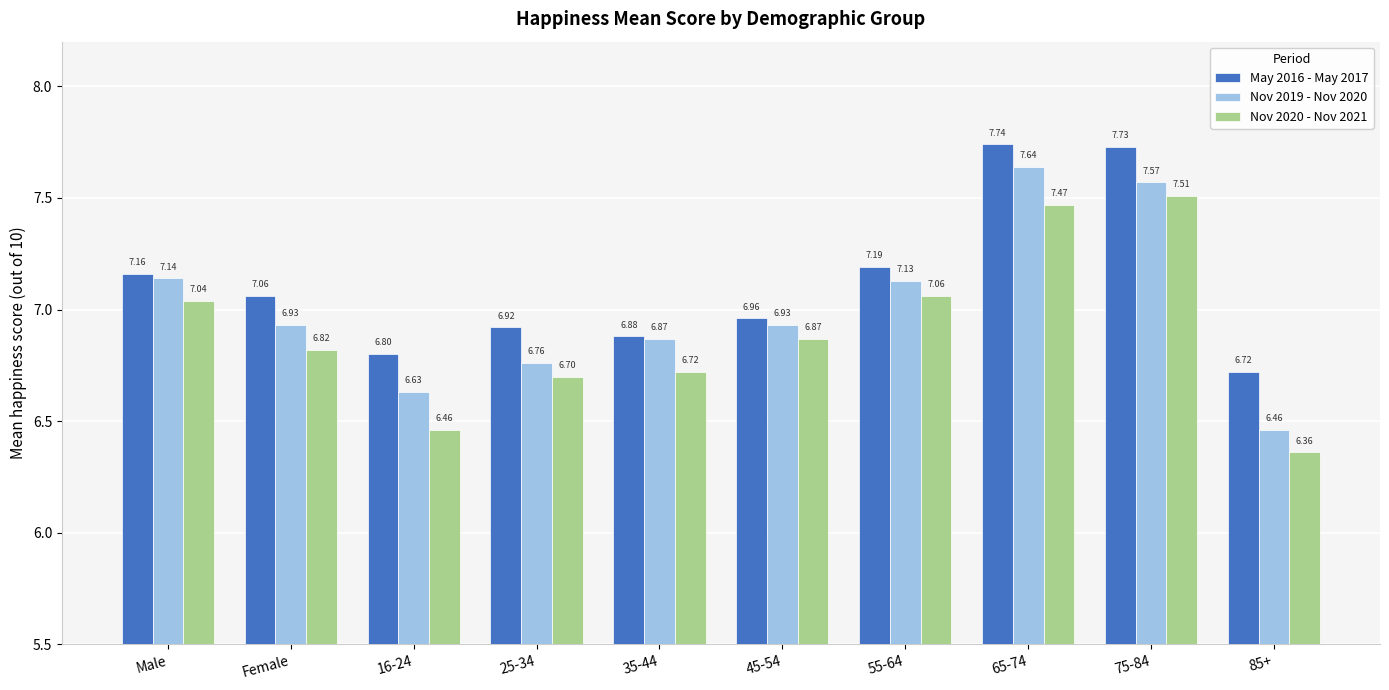

The value of Nov 2019 - Nov 2020 at 55-64 is 12.4. True or false?

False